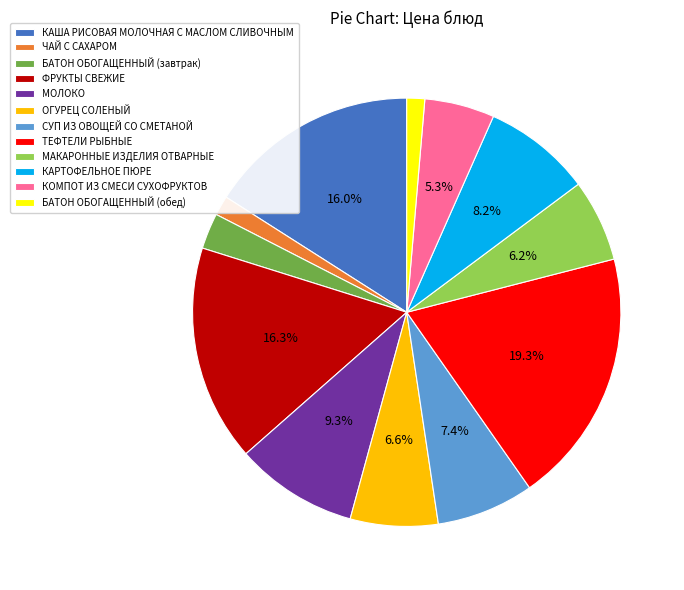

Do КАРТОФЕЛЬНОЕ ПЮРЕ and СУП ИЗ ОВОЩЕЙ СО СМЕТАНОЙ together represent more than half of the pie?

No